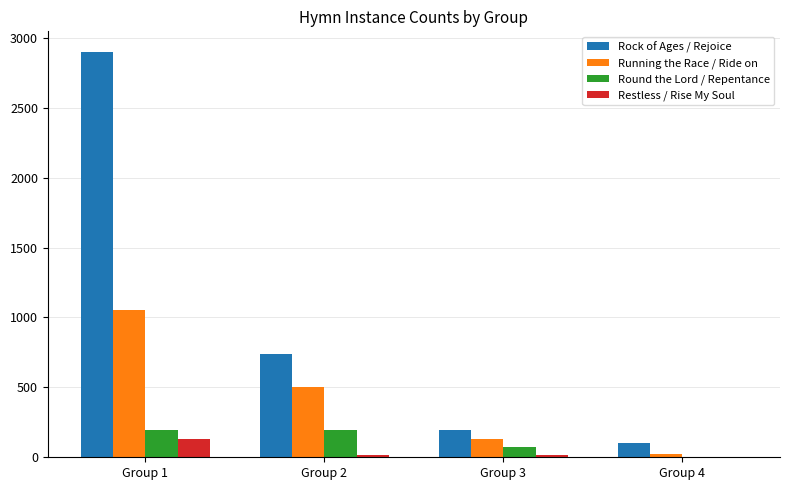

At which category is the sum across all series the highest?

Group 1